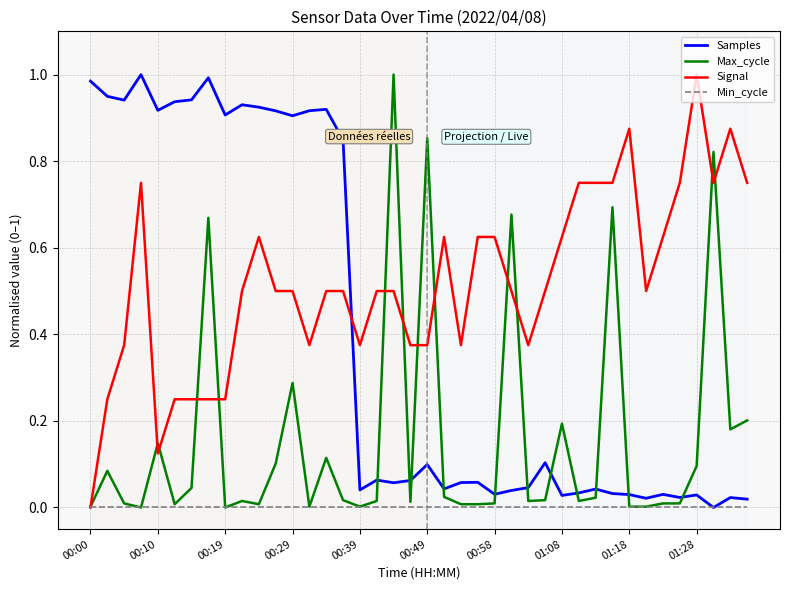

Which series has the largest total across all categories?

Signal